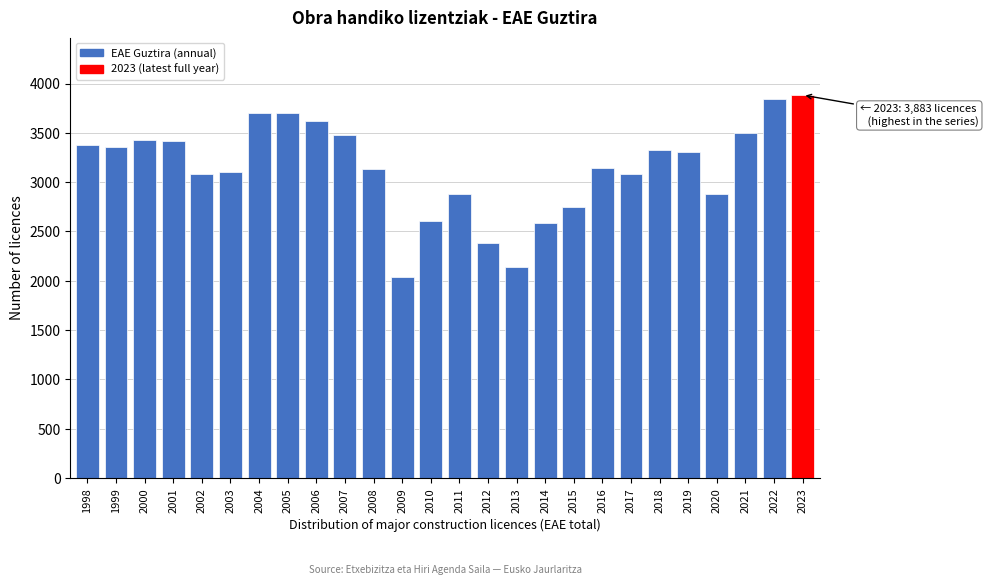

What is the change in value from 2013 to 2022?

+1694